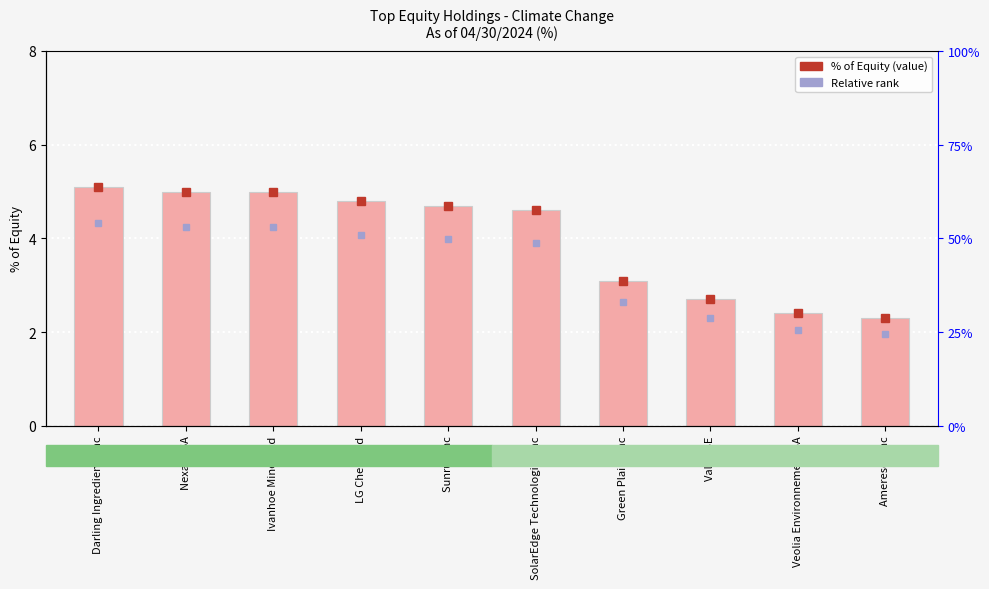

True or false: the data shows 5.0 at Nexans SA.

True